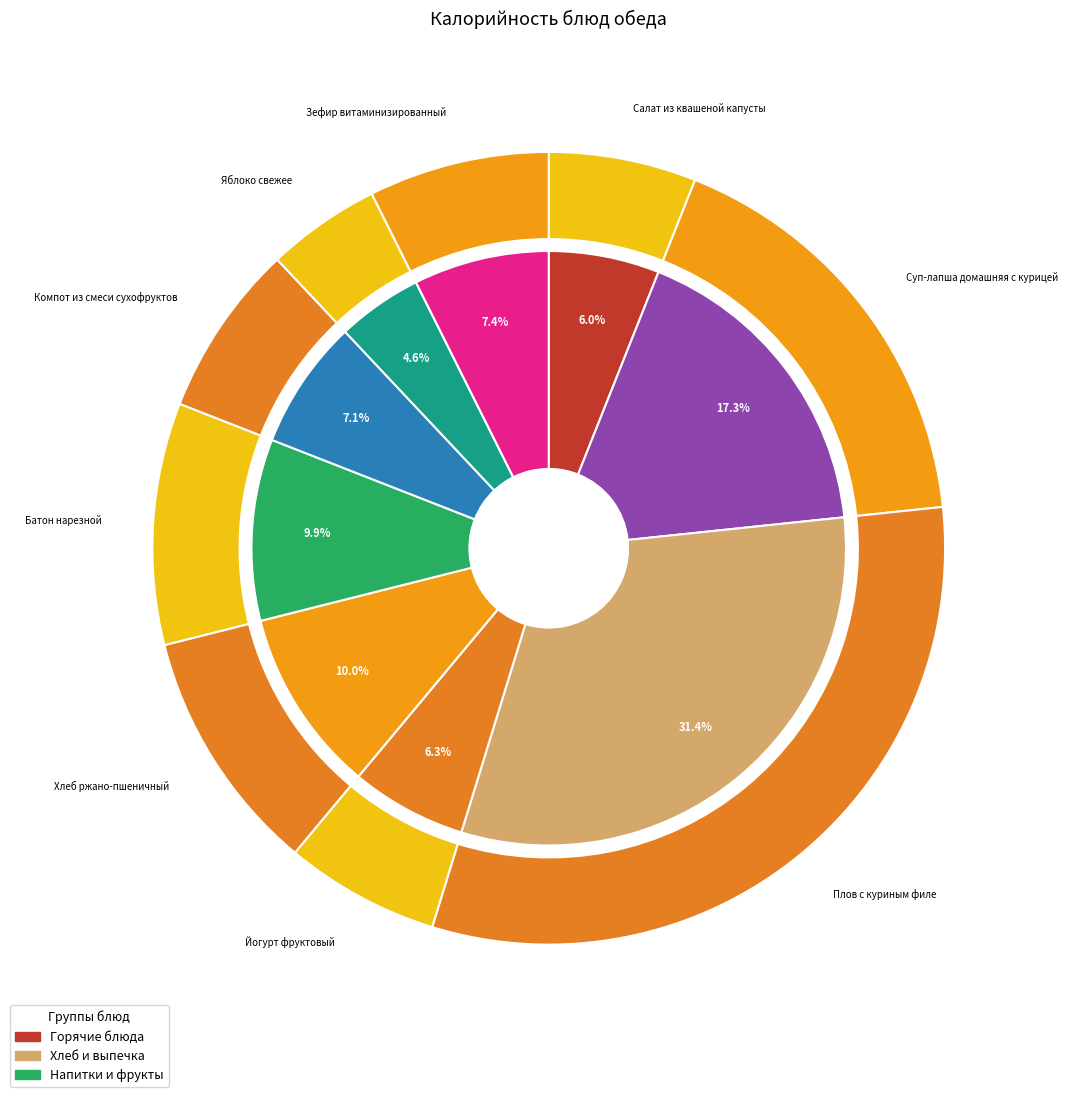

To the nearest percent, what portion does Салат из квашеной капусты represent?

6%